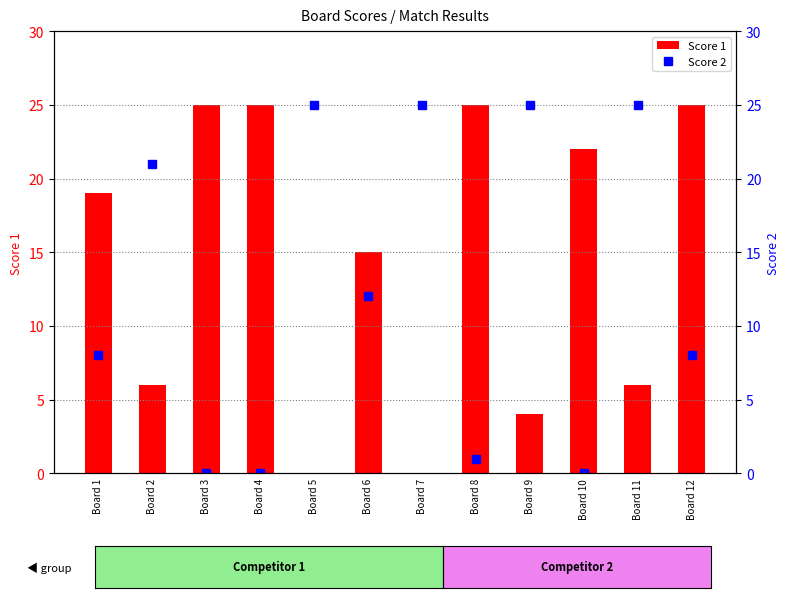

What is the sum of all Score 2 values?

150